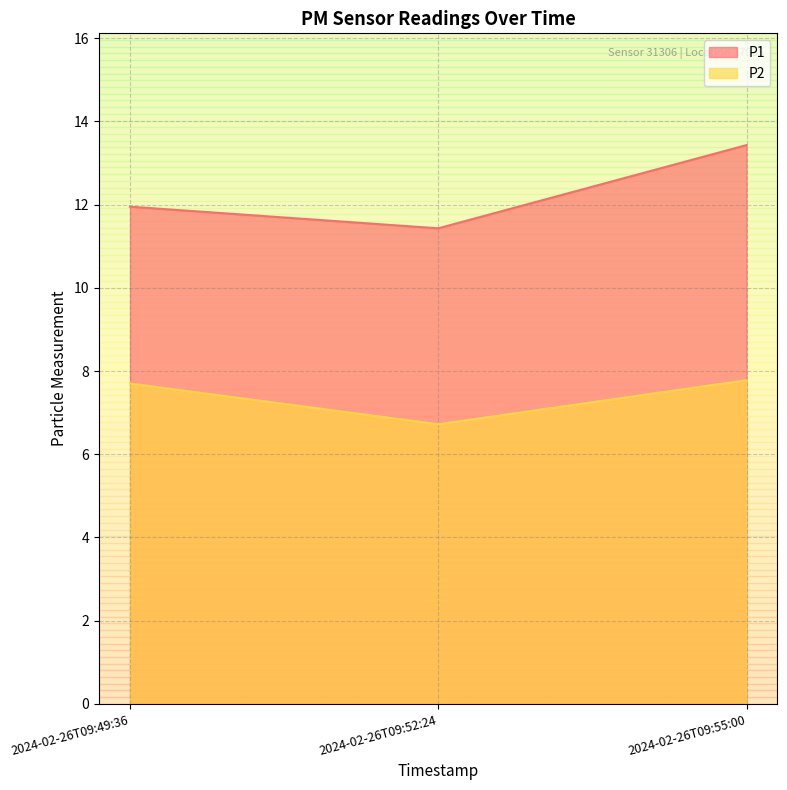

Which category has the highest value in the P2 series?

2024-02-26T09:55:00